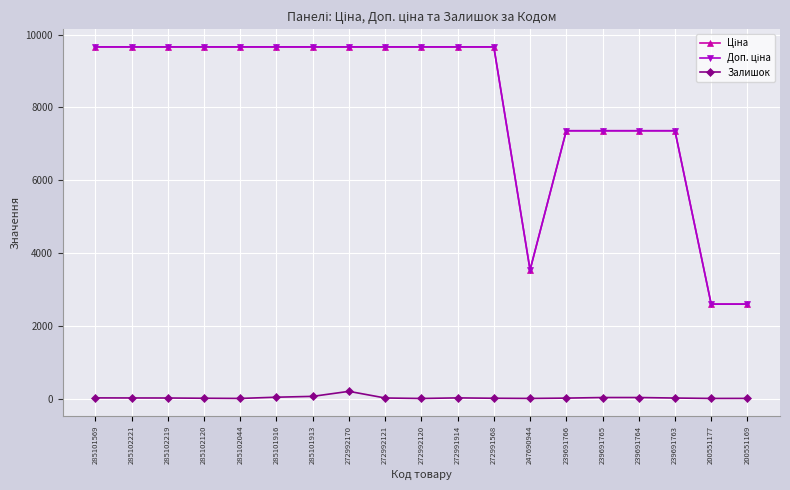

What is the maximum value shown in the chart?

9664.7